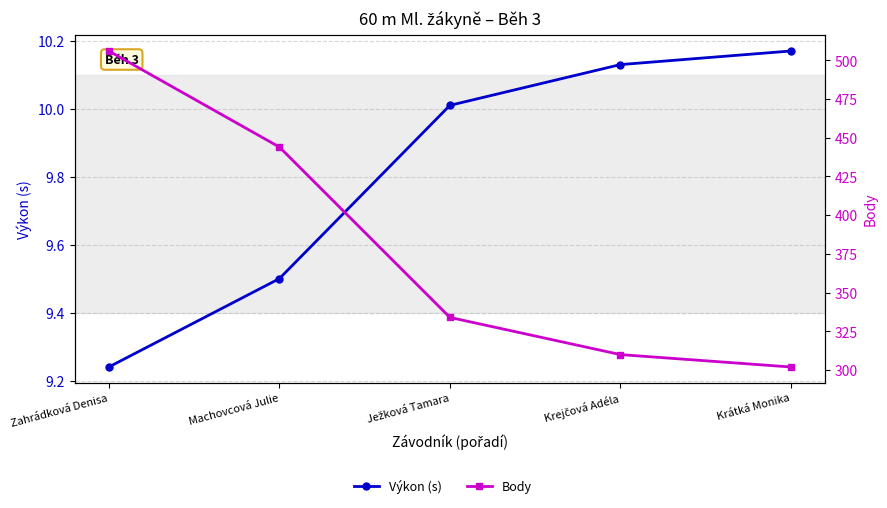

Which has a higher value, Krejčová Adéla or Krátká Monika?

Krátká Monika